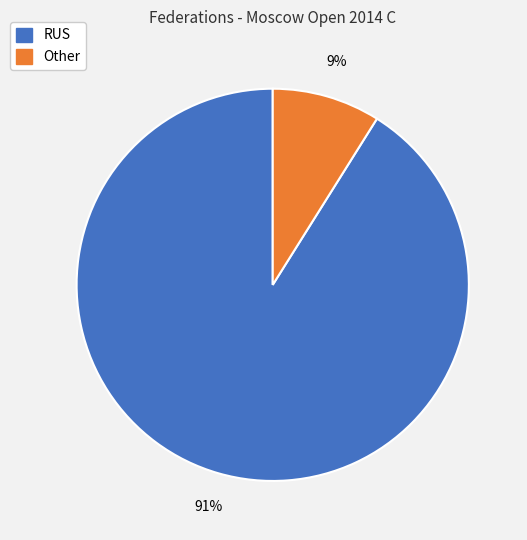

To the nearest percent, what portion does RUS represent?

91%